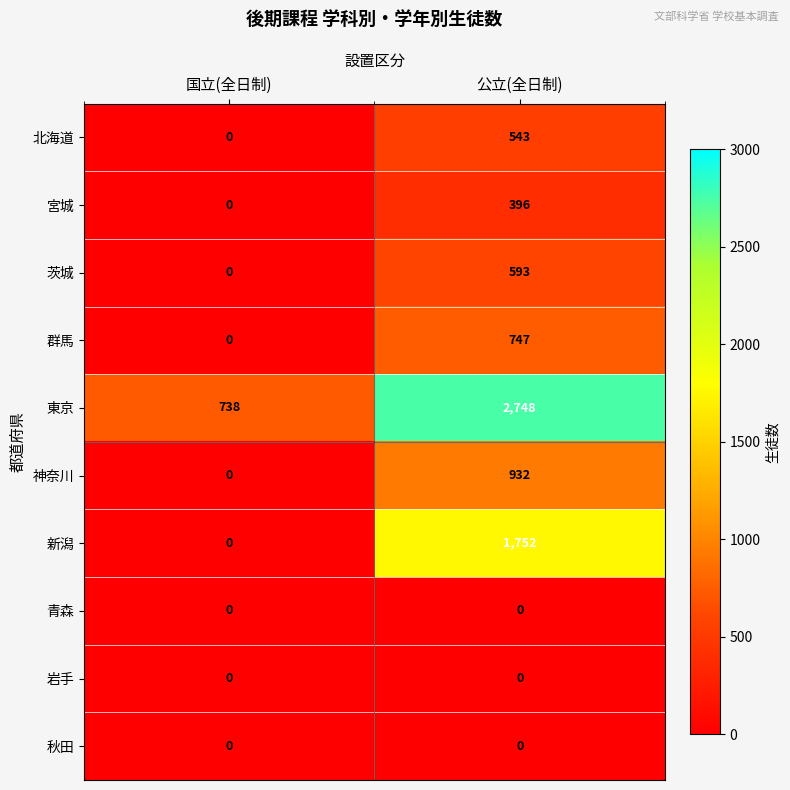

What is the maximum value shown in the chart?

2748